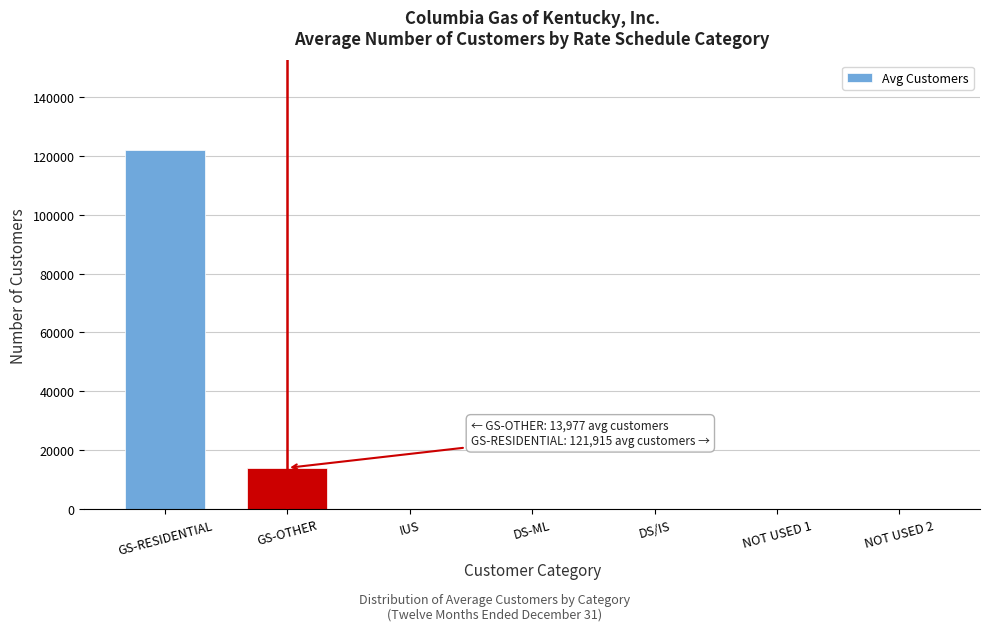

What is the sum of all values?

135979